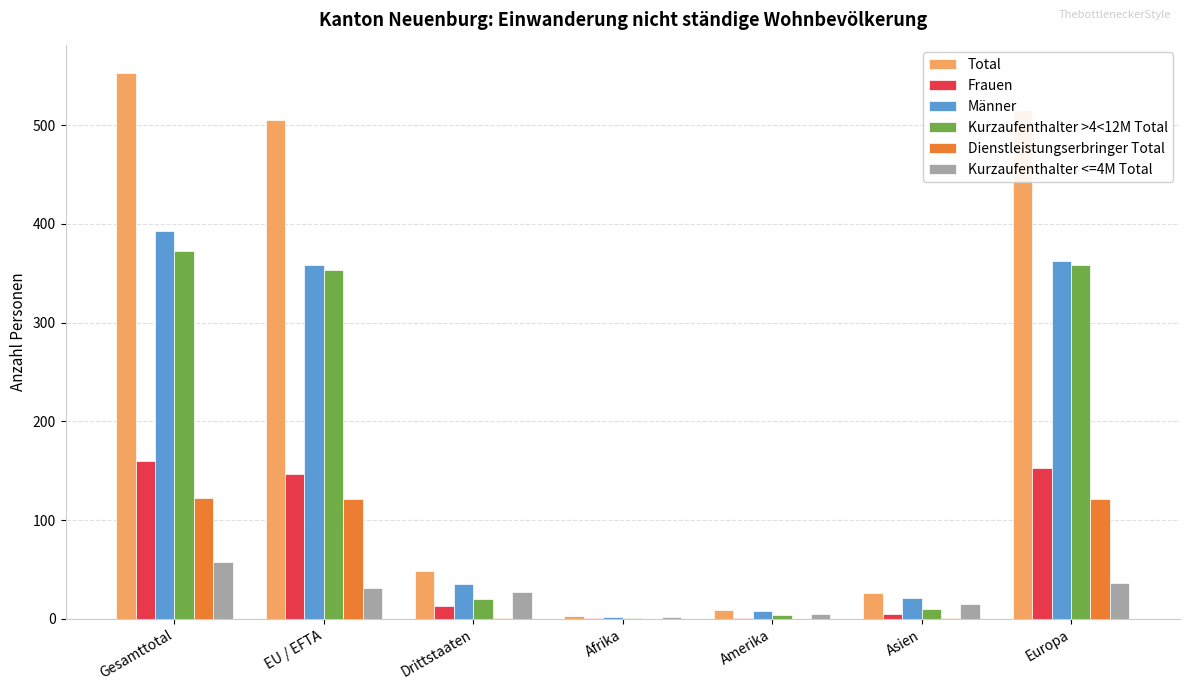

Which series changed the most between Drittstaaten and Asien?

Total